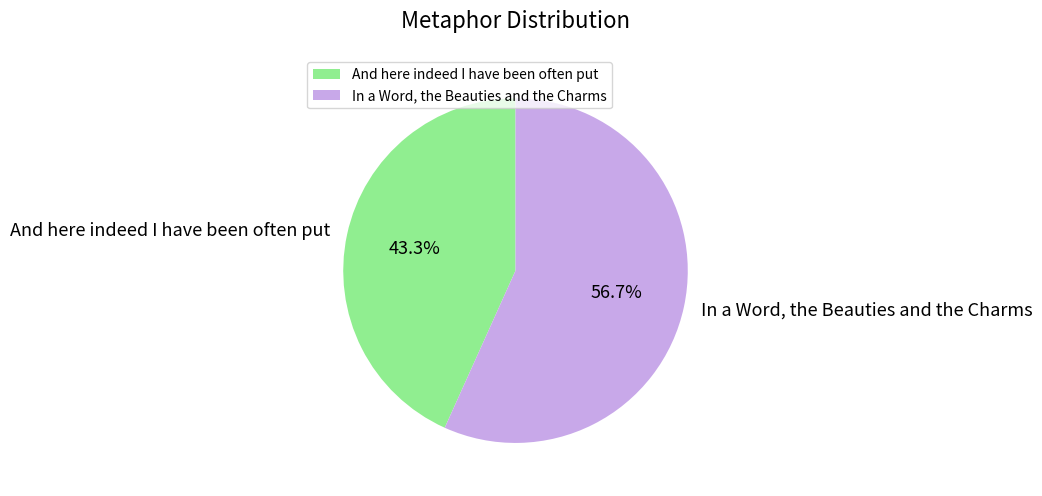

What is the ratio of the value at And here indeed I have been often put to the value at In a Word, the Beauties and the Charms?

0.8